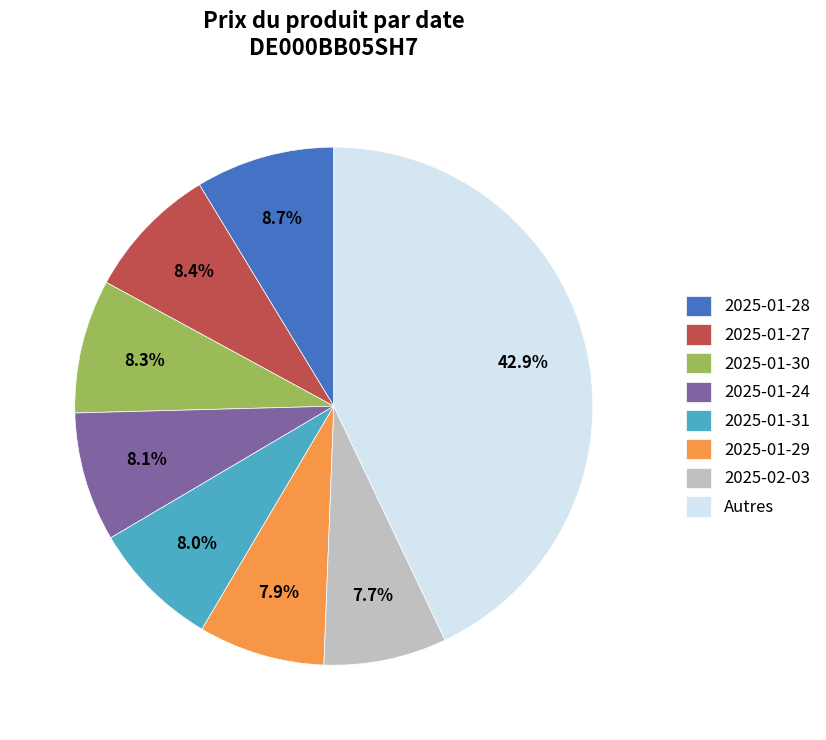

Is the sum of 2025-01-30 and 2025-01-28 greater than half?

No